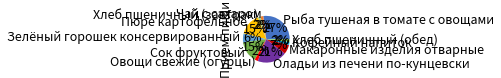

Which category has the biggest portion of the pie?

Рыба тушеная в томате с овощами